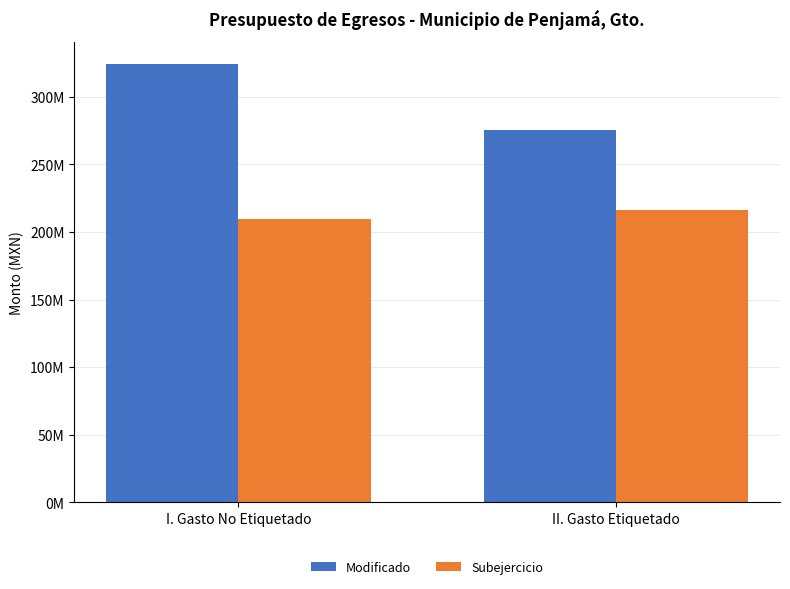

What is the average value of the Modificado series?

299773538.6